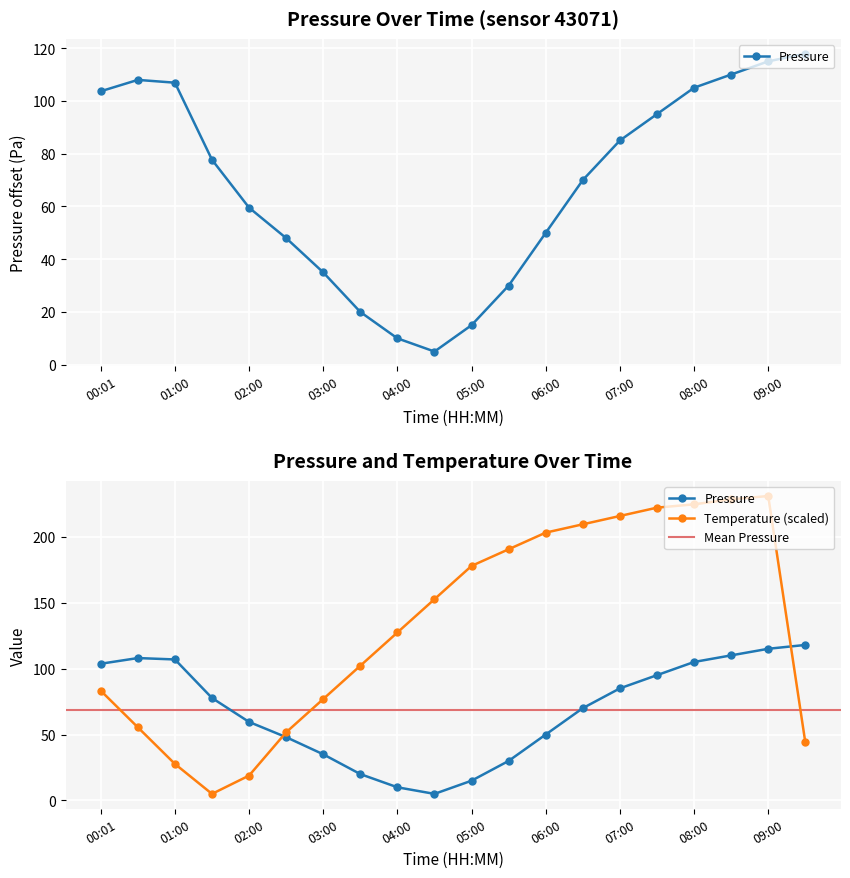

List the labels in order of temperature value, smallest first.

01:30, 02:00, 01:00, 09:30, 02:30, 00:30, 03:00, 00:01, 03:30, 04:00, 04:30, 05:00, 05:30, 06:00, 06:30, 07:00, 07:30, 08:00, 08:30, 09:00